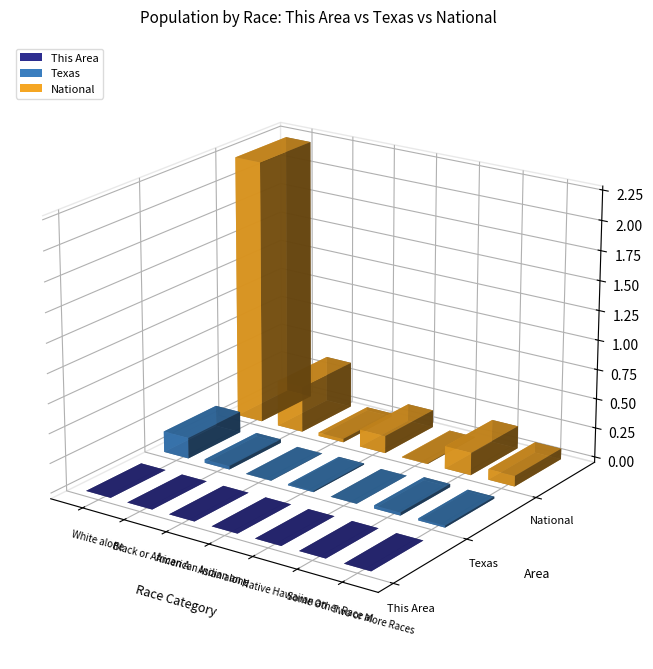

The National series shows 9009073 at Two or More Races. True or false?

True